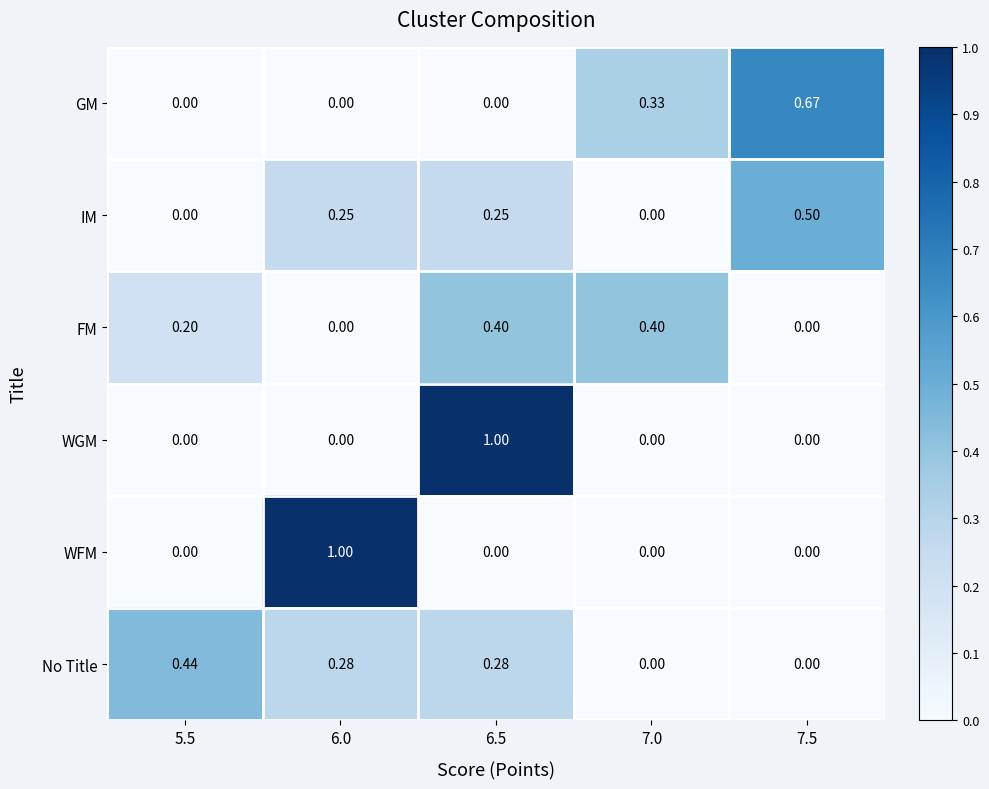

Between 6.5 and 7.5, which series saw the biggest shift?

WGM